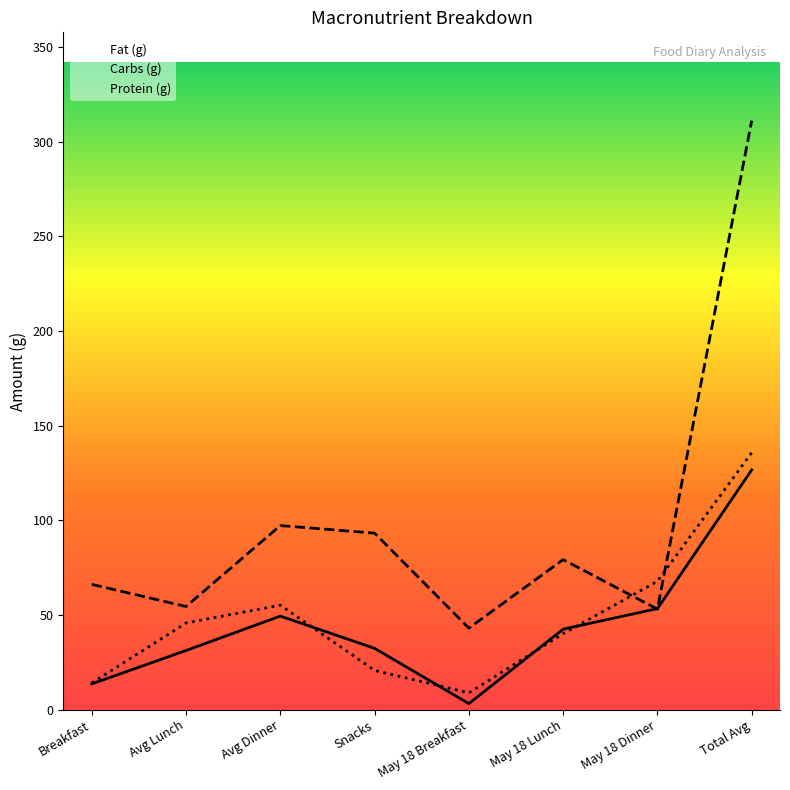

Reading left to right, transcribe all the data shown in this chart.

Fat (g): Breakfast=13.6	Avg Lunch=31.2	Avg Dinner=49.4	Snacks=32.4	May 18 Breakfast=3.2	May 18 Lunch=42.5	May 18 Dinner=53.4	Total Avg=126.7
Carbs (g): Breakfast=66.2	Avg Lunch=54.5	Avg Dinner=97.2	Snacks=93.2	May 18 Breakfast=43.1	May 18 Lunch=79.2	May 18 Dinner=53.1	Total Avg=311.1
Protein (g): Breakfast=14.1	Avg Lunch=45.8	Avg Dinner=55.2	Snacks=20.7	May 18 Breakfast=8.9	May 18 Lunch=40.1	May 18 Dinner=67.8	Total Avg=135.8